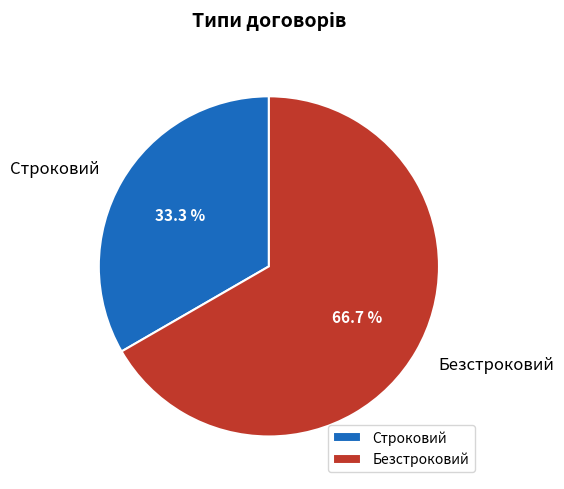

Between Строковий and Безстроковий, which is larger?

Безстроковий